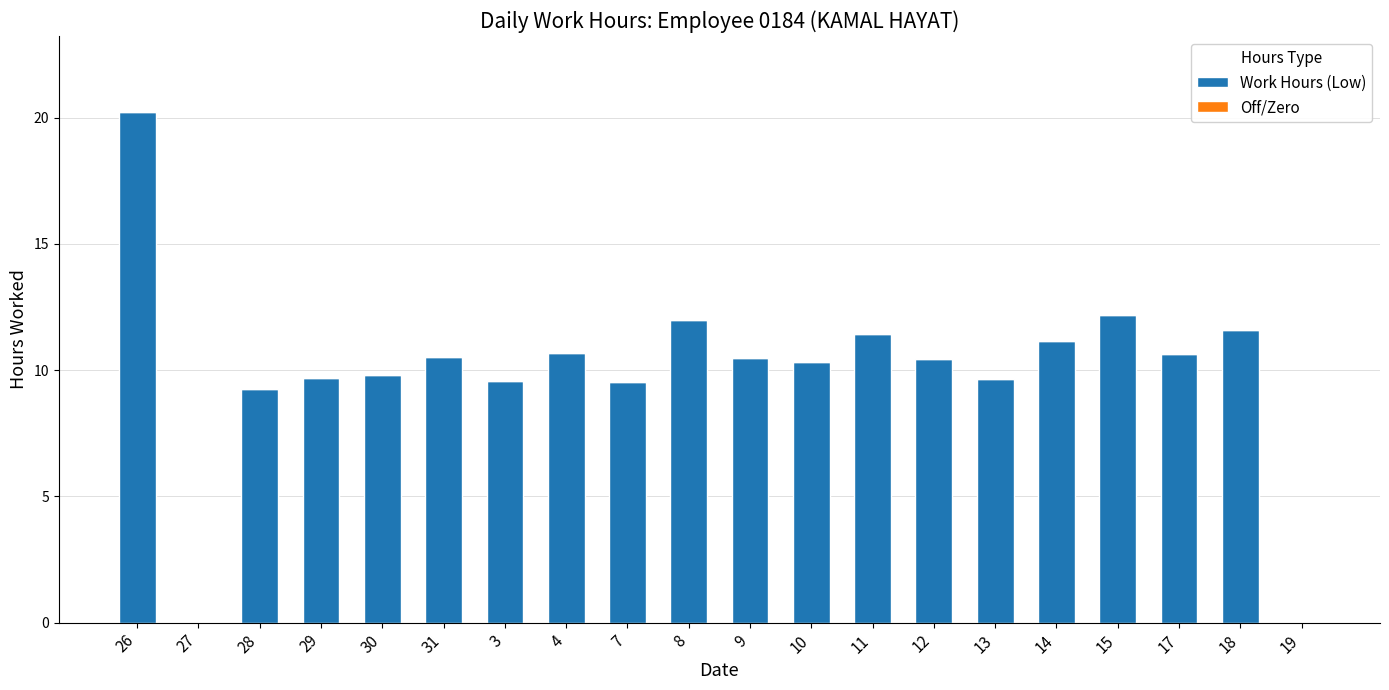

Is it true that the value at 26 is 20.2?

True